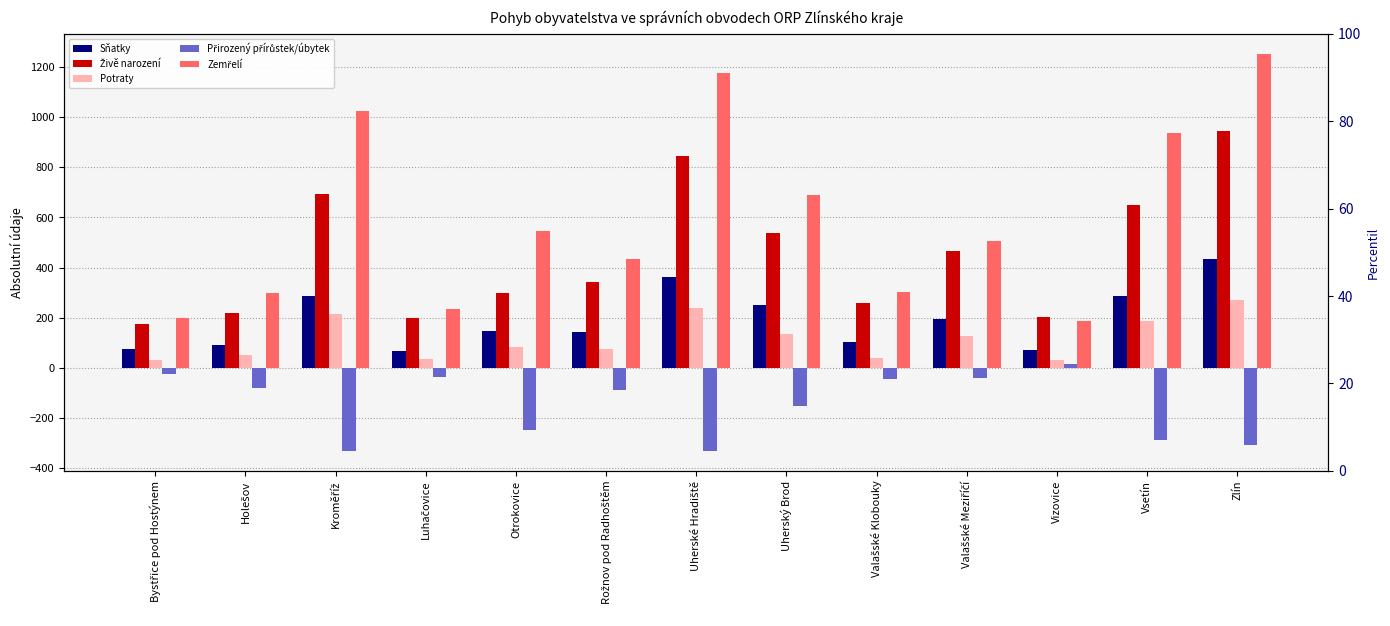

Which series has the widest spread of values?

Zemřelí